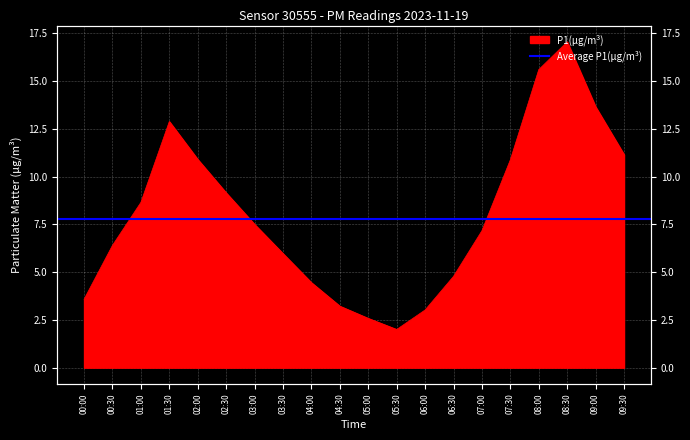

What is the difference between the maximum and second lowest values?

14.5